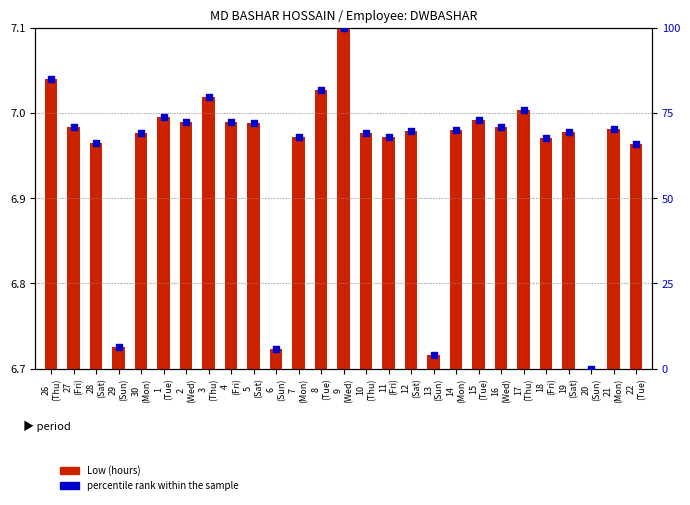

Which series reaches the maximum Y coordinate?

percentile rank within the sample